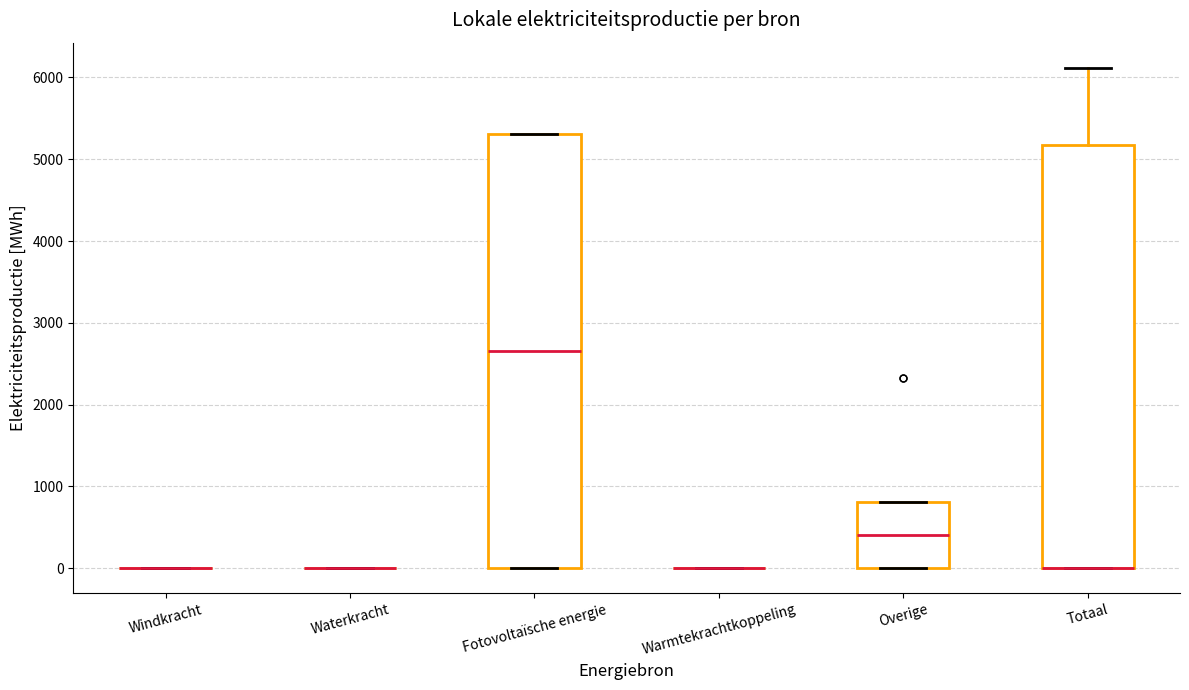

Reading left to right, read every box against the y-axis: the position of its median line, the range the box covers, and the ends of its whiskers. The values are not printed on the chart, so give them approximately, as read against the axis.

Windkracht: box collapsed to a line at 0, whiskers 0 to 0
Waterkracht: box collapsed to a line at 0, whiskers 0 to 0
Fotovoltaïsche energie: median 2700, box 0 to 5300, whiskers 0 to 5300
Warmtekrachtkoppeling: box collapsed to a line at 0, whiskers 0 to 0
Overige: median 400, box 0 to 800, whiskers 0 to 800
Totaal: median 0 (drawn on the box's lower edge), box 0 to 5200, whiskers 0 to 6100